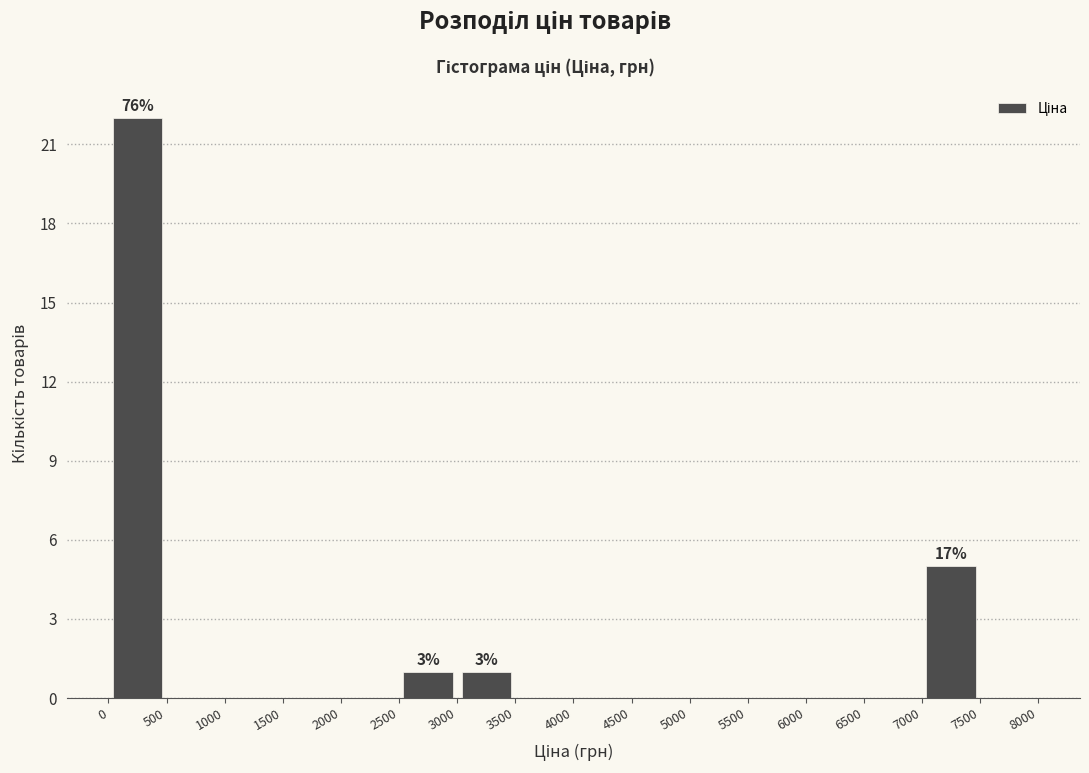

Over which range of the x-axis is the bar tallest?

0 to 500